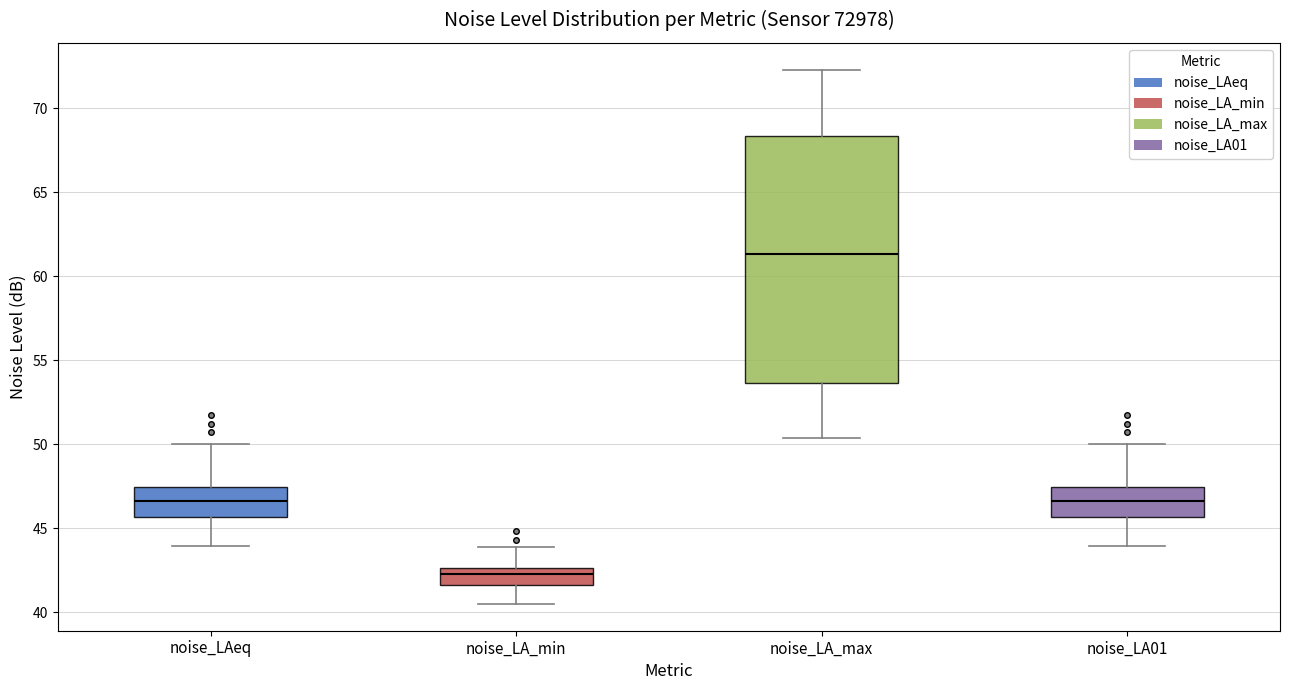

Reading left to right, transcribe this box plot: for each box, give where its median line is, the range the box spans, and where its two whiskers end, as read against the y-axis. The values are not printed on the chart, so give them approximately, as read against the axis.

noise_LAeq: median 46.5, box 45.5 to 47.5, whiskers 44.0 to 50.0
noise_LA_min: median 42.5 (just below the box's upper edge), box 41.5 to 42.5, whiskers 40.5 to 44.0
noise_LA_max: median 61.5, box 53.5 to 68.5, whiskers 50.5 to 72.5
noise_LA01: median 46.5, box 45.5 to 47.5, whiskers 44.0 to 50.0